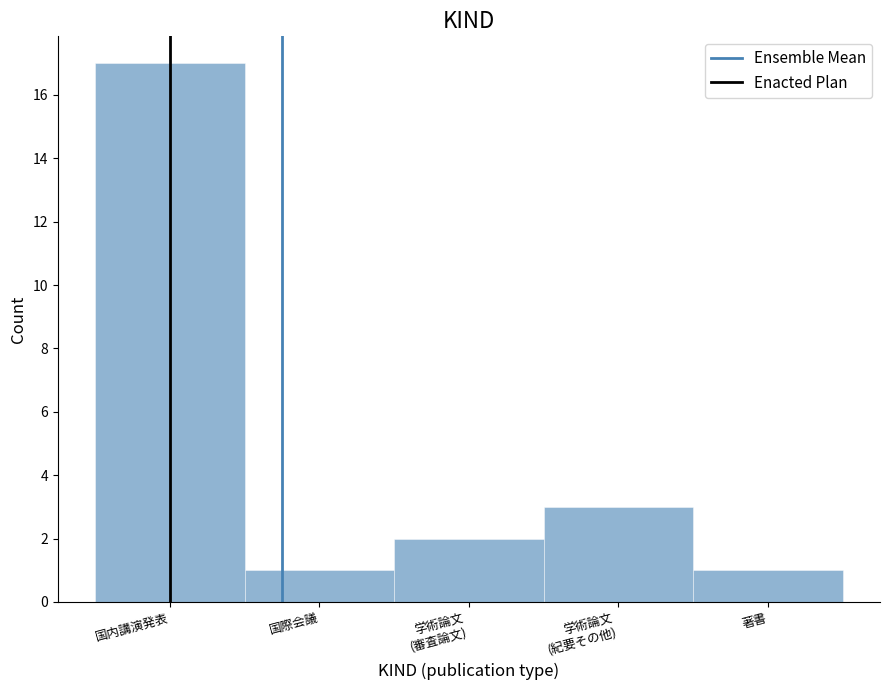

Reading right to left, extract all data points from this chart.

1	3	2	1	17